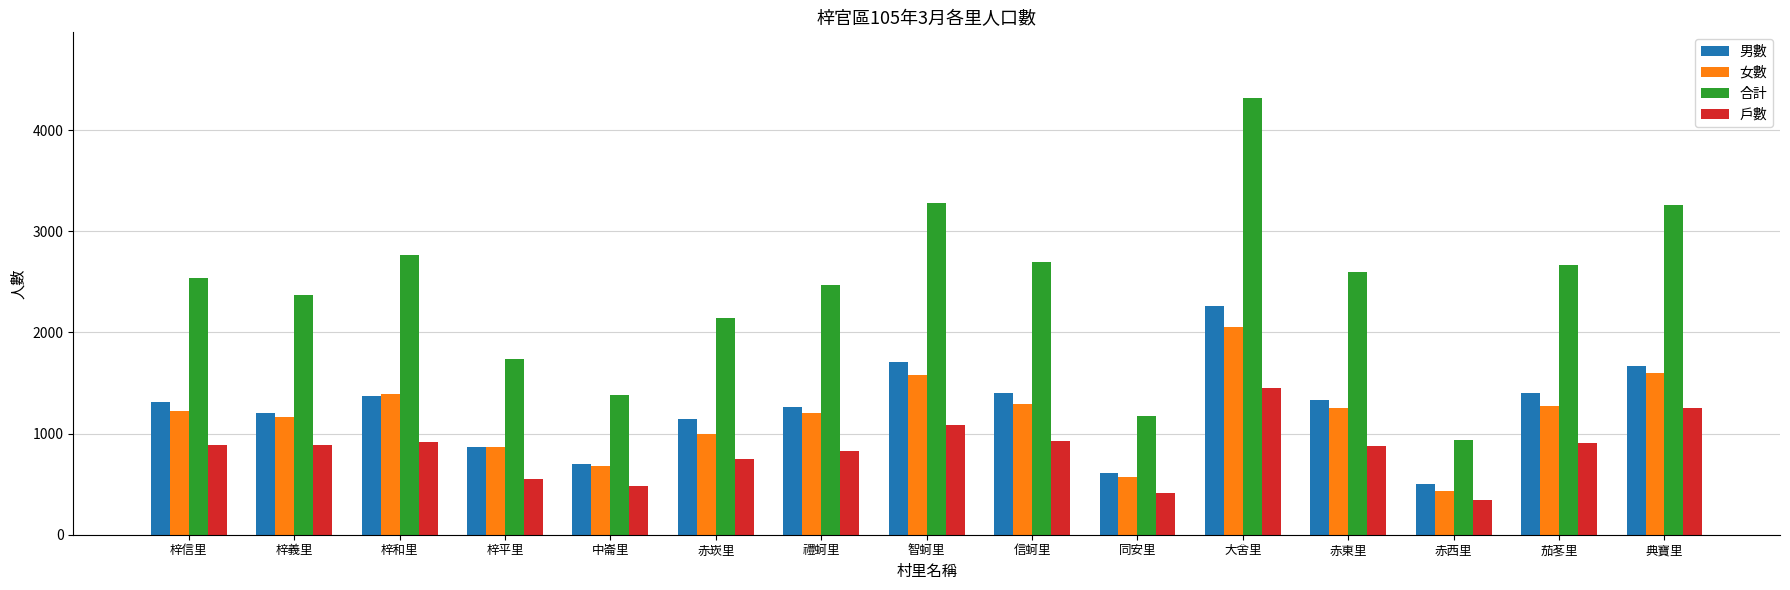

What is the sum of all 女數 values?

17567